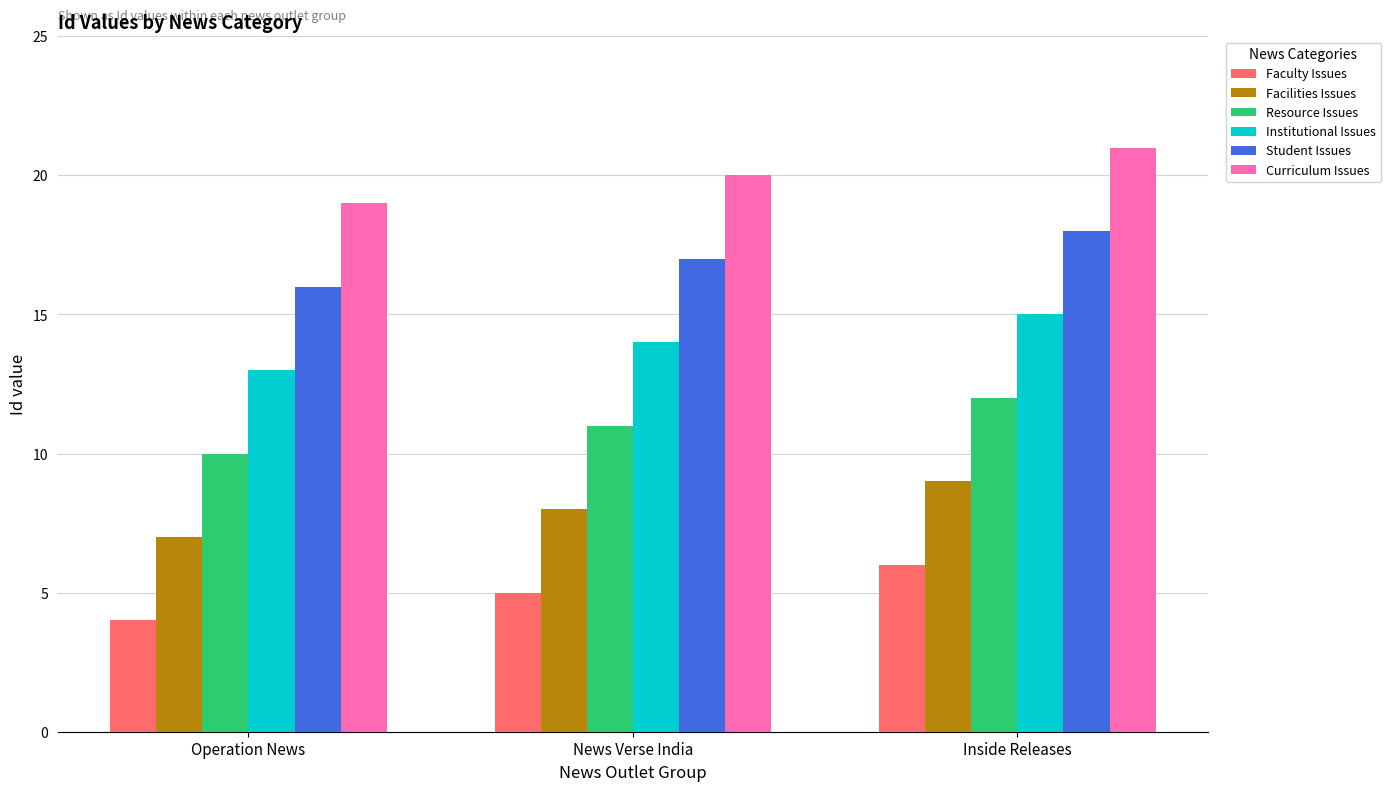

What is the total value across all series at News Verse India?

75